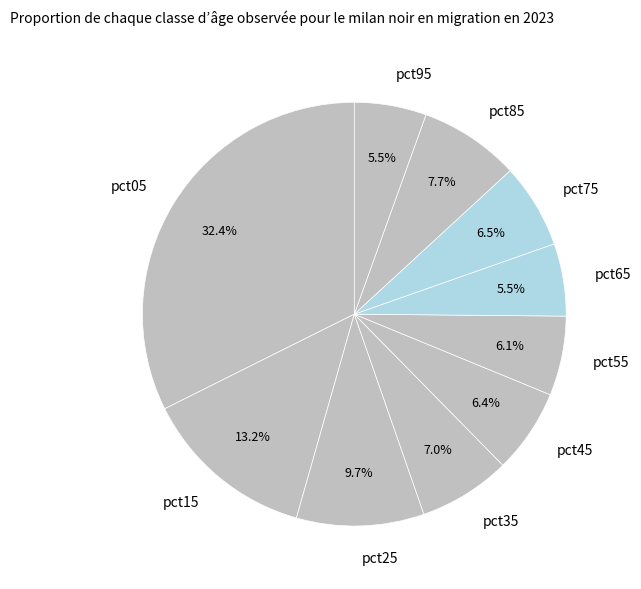

True or false: pct65 accounts for 1% of the total.

False